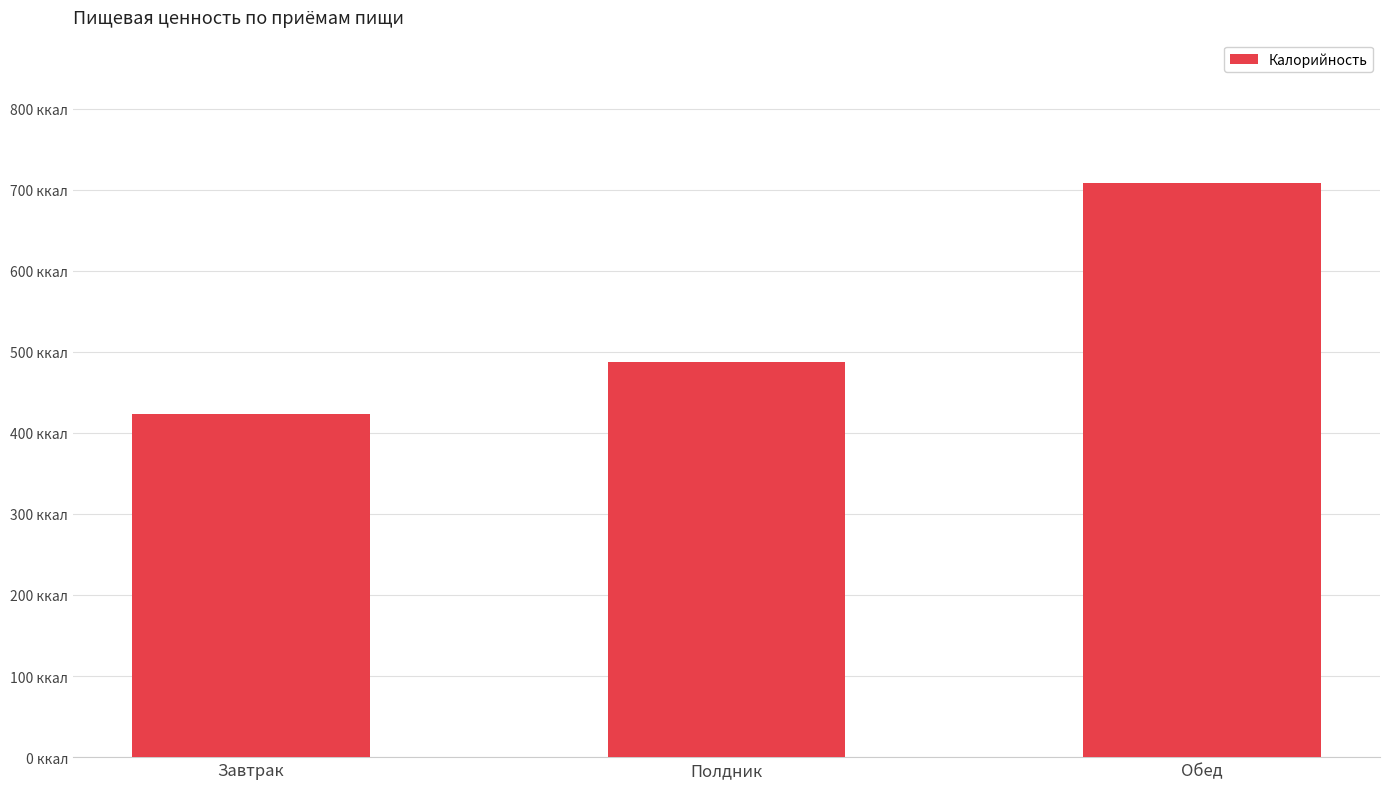

What is the sum of the values at Обед and Завтрак?

1131